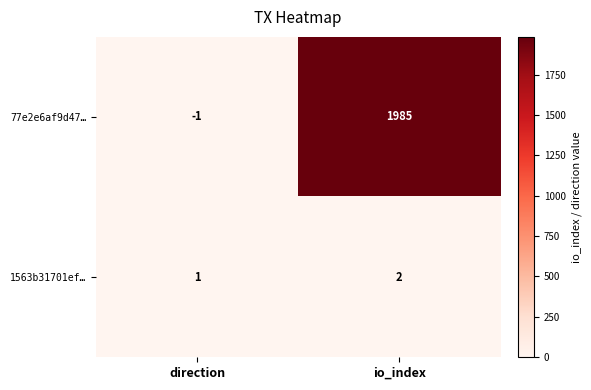

At direction, list the series in order from largest to smallest.

1563b31701ef…, 77e2e6af9d47…